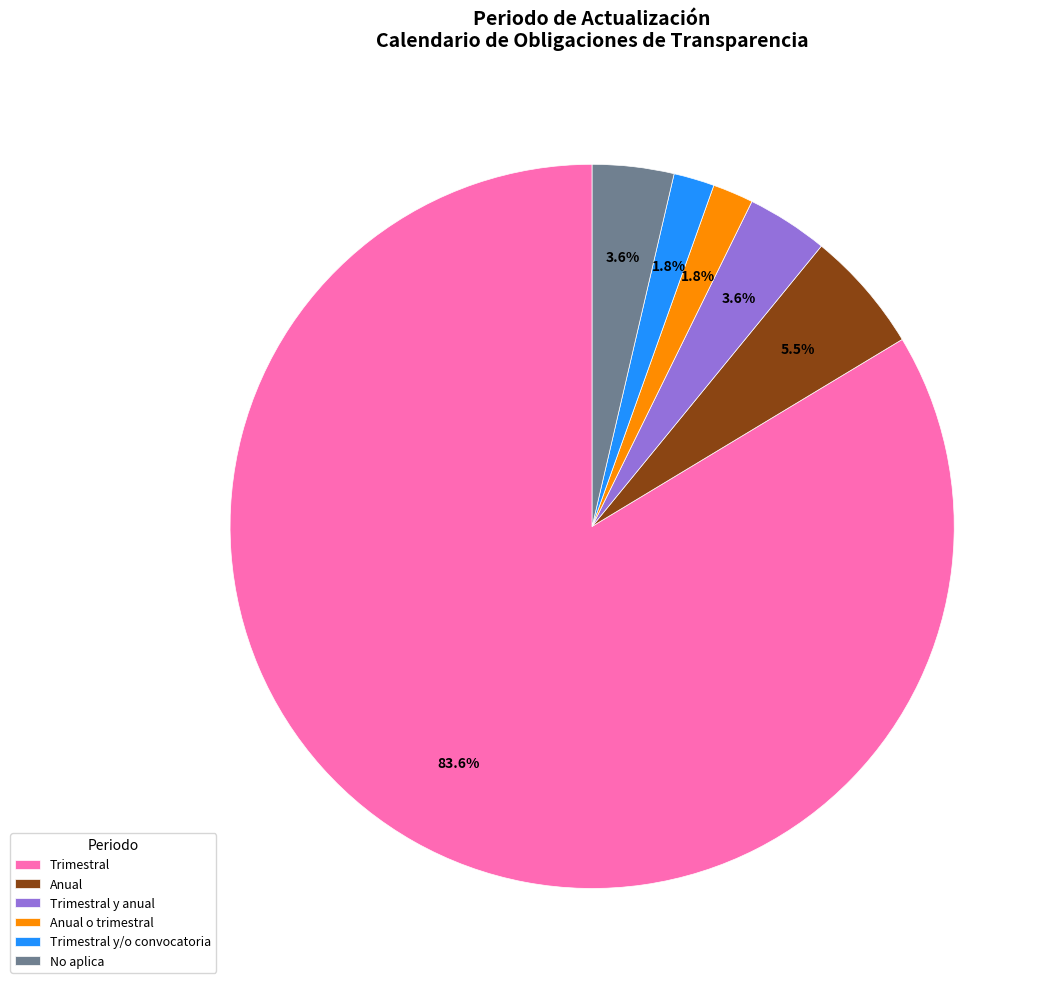

Is it true that Trimestral is 62% of the pie?

False